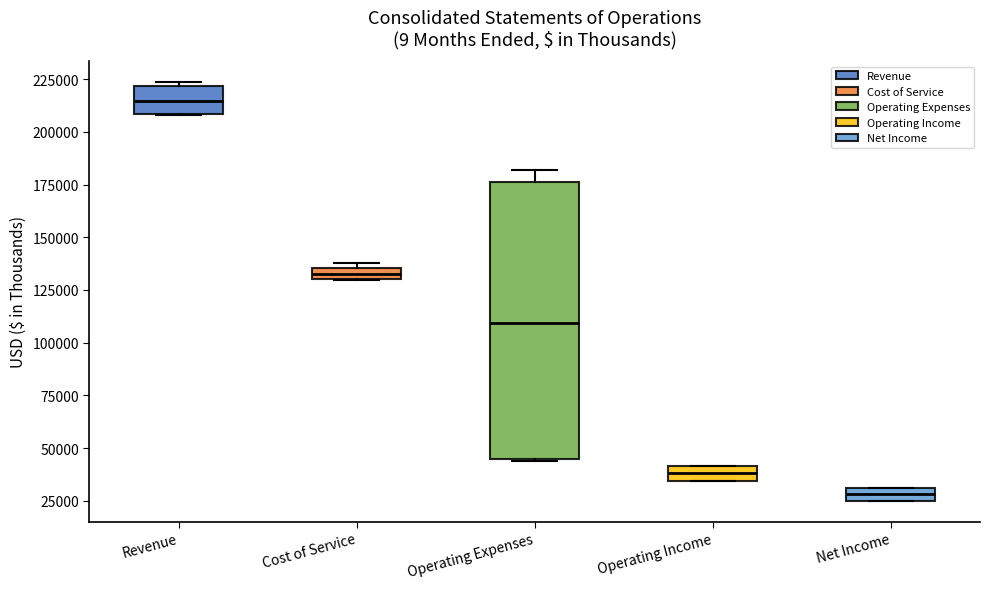

Which box is the tallest, from its lower edge to its upper edge?

Operating Expenses